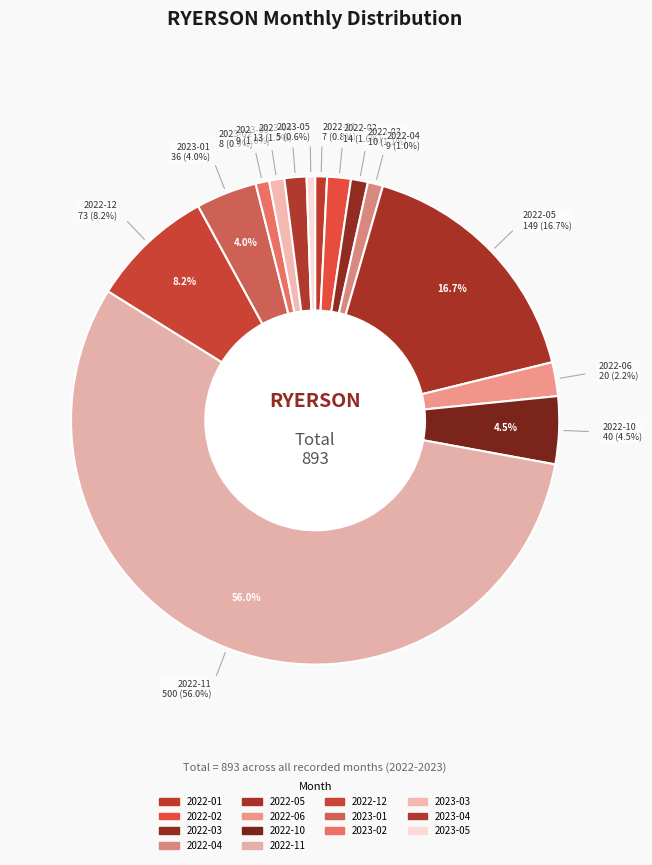

How many slices are in this pie chart?

14